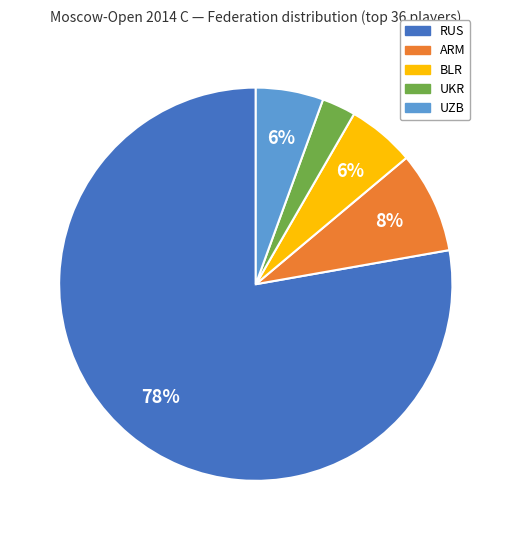

How many slices are in this pie chart?

5